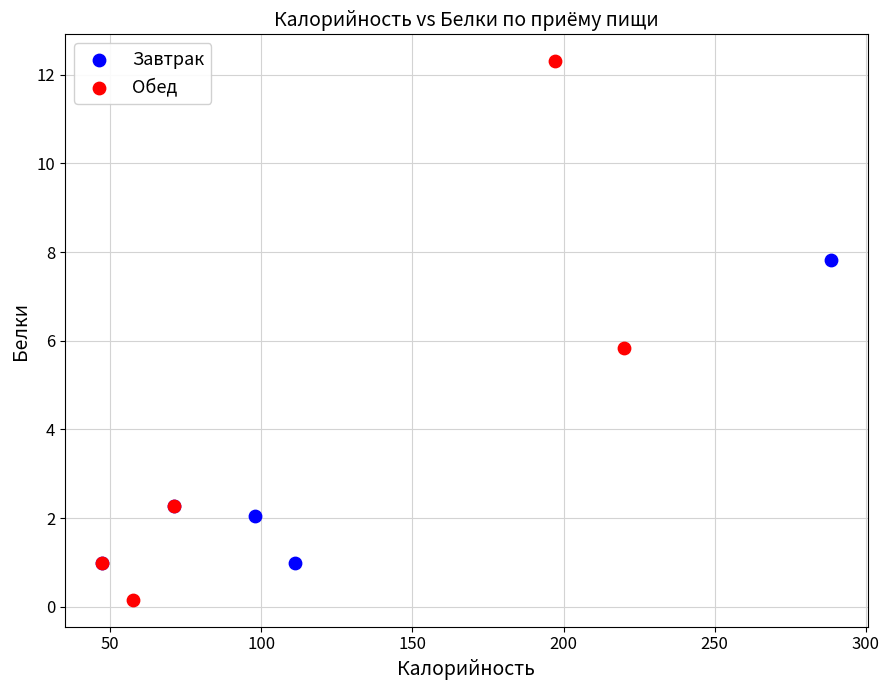

Which series has the widest spread of Y values?

Обед